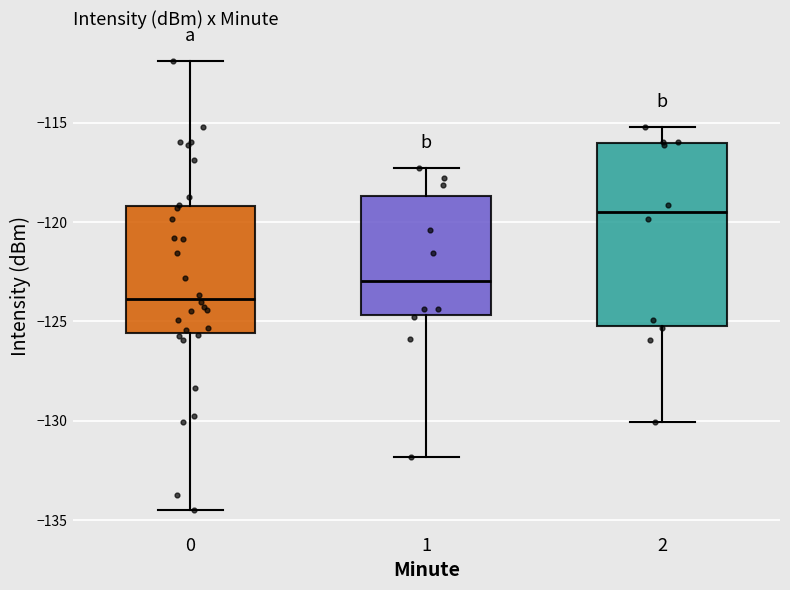

Where does the median line of the box at x = 0 sit on the y-axis? The values are not printed on the chart, so give them approximately, as read against the axis.

-124.0